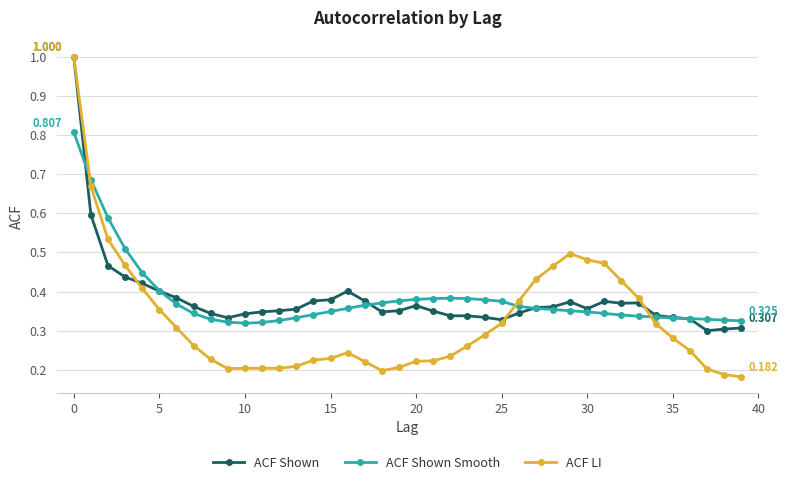

Which series has the largest range (max minus min)?

ACF LI